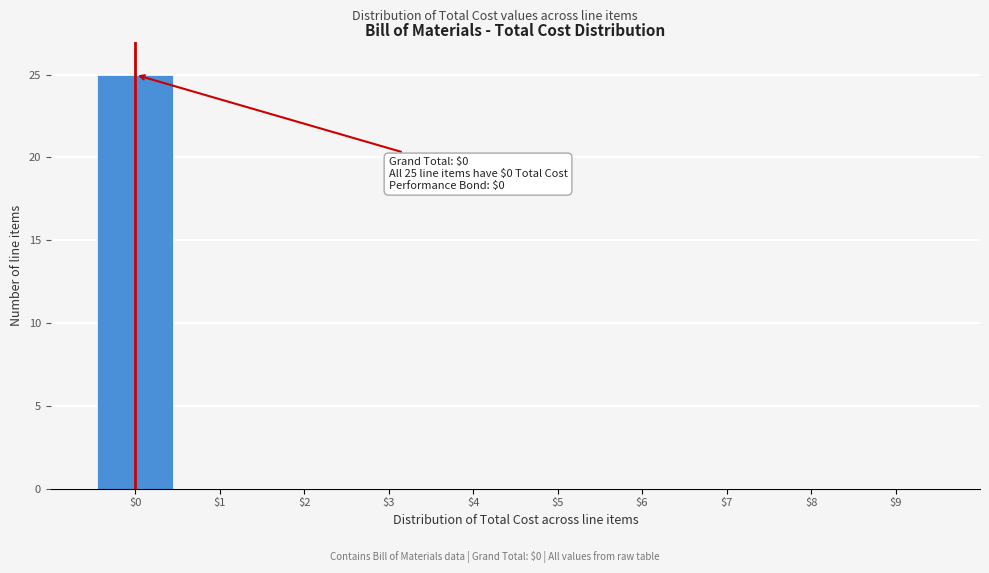

Over which range of the x-axis is the bar tallest?

-0.5 to 0.5